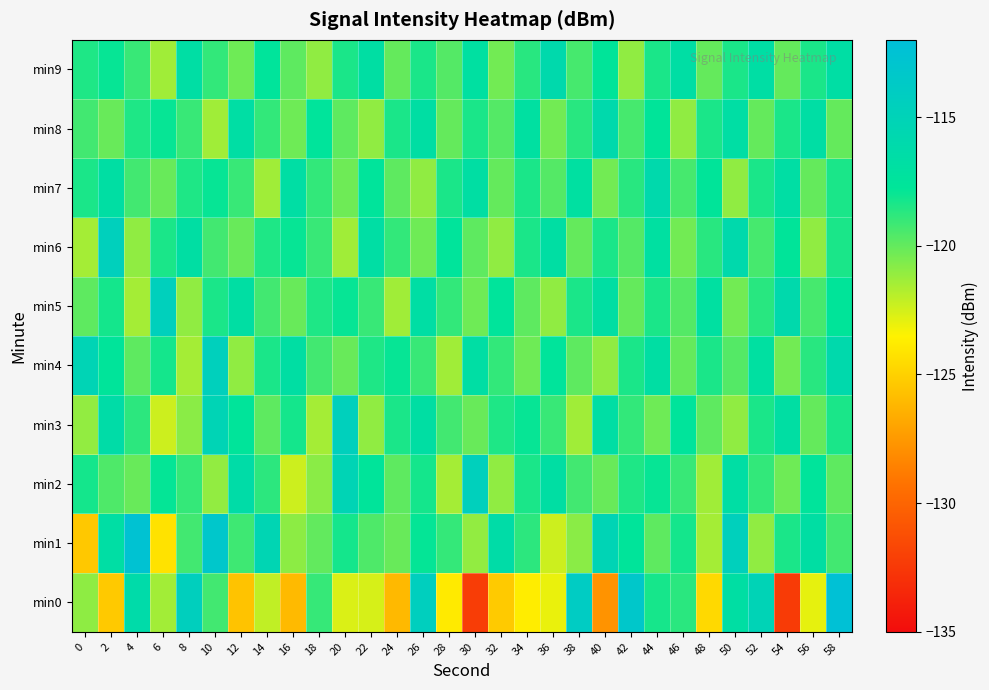

What is the maximum value shown in the chart?

-112.4